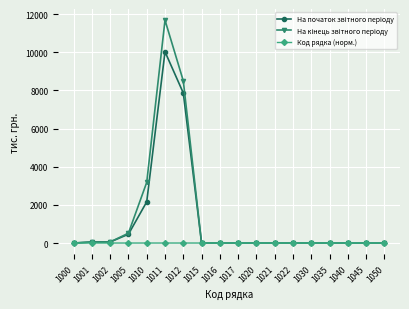

The Код рядка (норм.) series shows 2.1 at 1050. True or false?

True